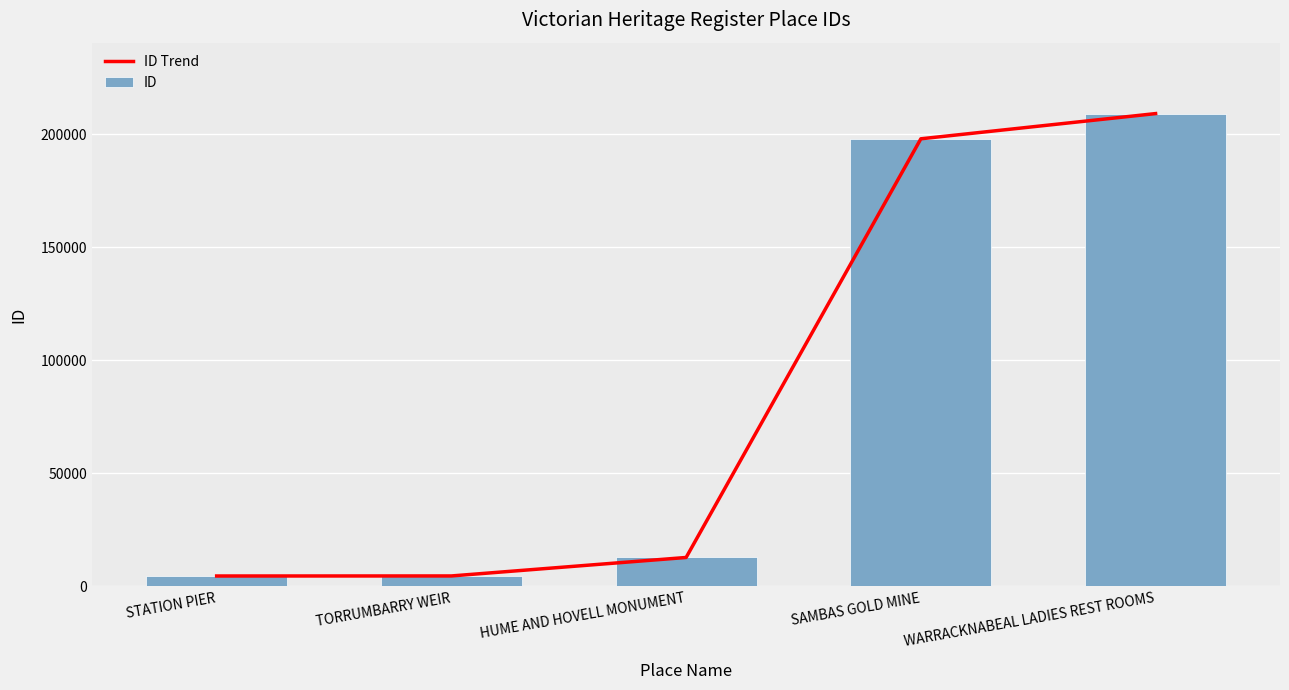

What are all the series names shown in the legend?

ID Trend, ID